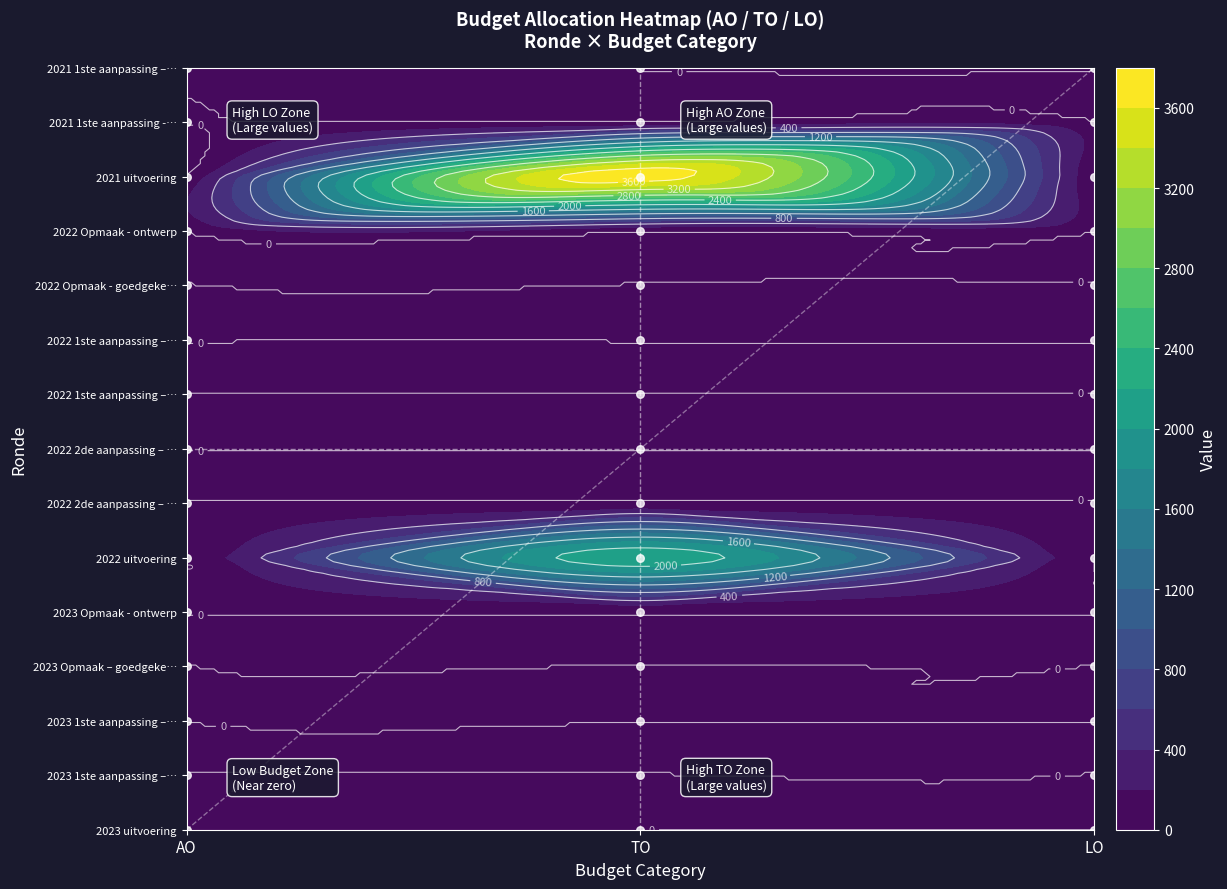

Which has a higher value, LO or AO?

LO